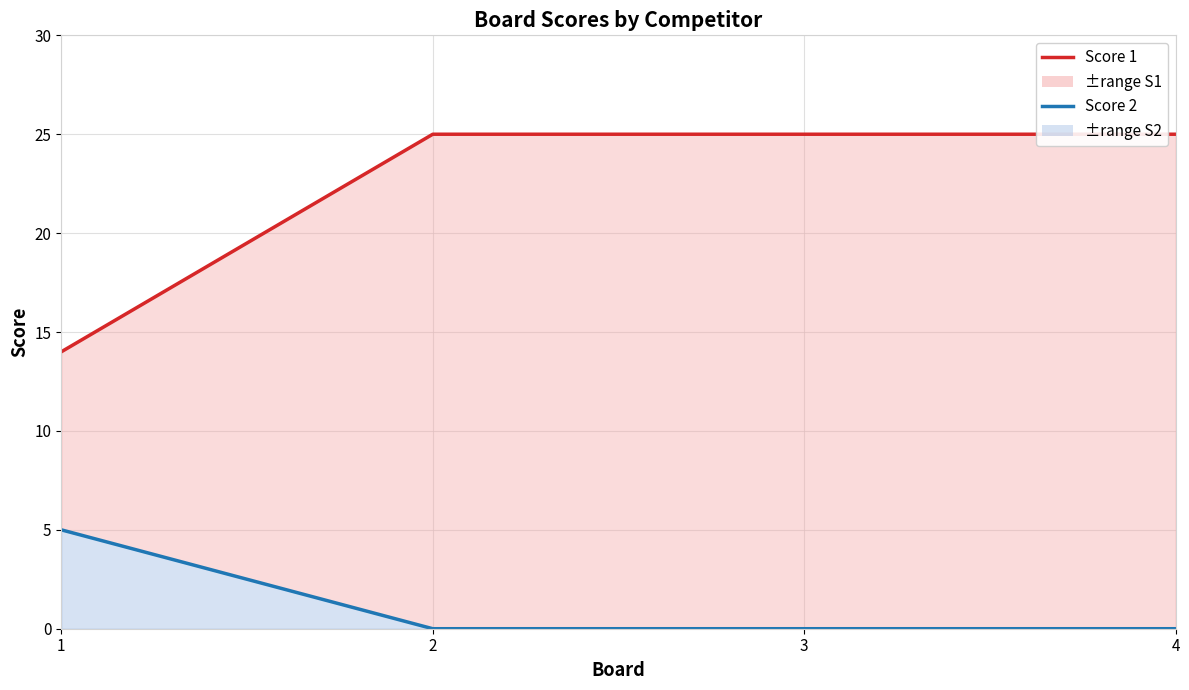

Reading right to left, list all the values displayed in this chart.

Score 1 line: 4=25	3=25	2=25	1=14
Score 2 line: 4=0	3=0	2=0	1=5